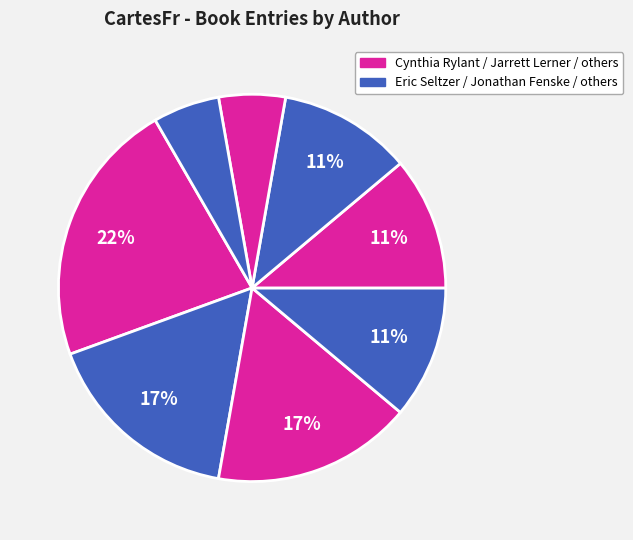

Which category has the biggest portion of the pie?

Cynthia Rylant